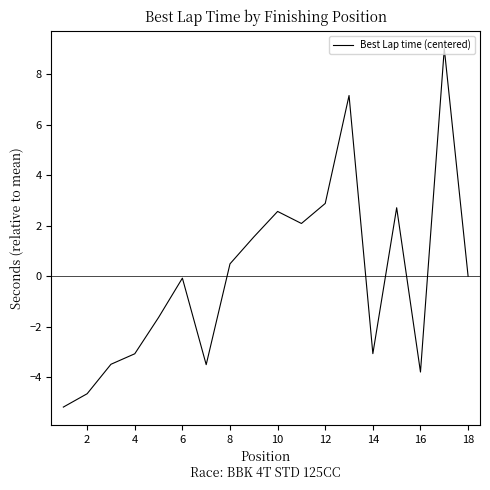

What is the smallest value displayed?

-5.2